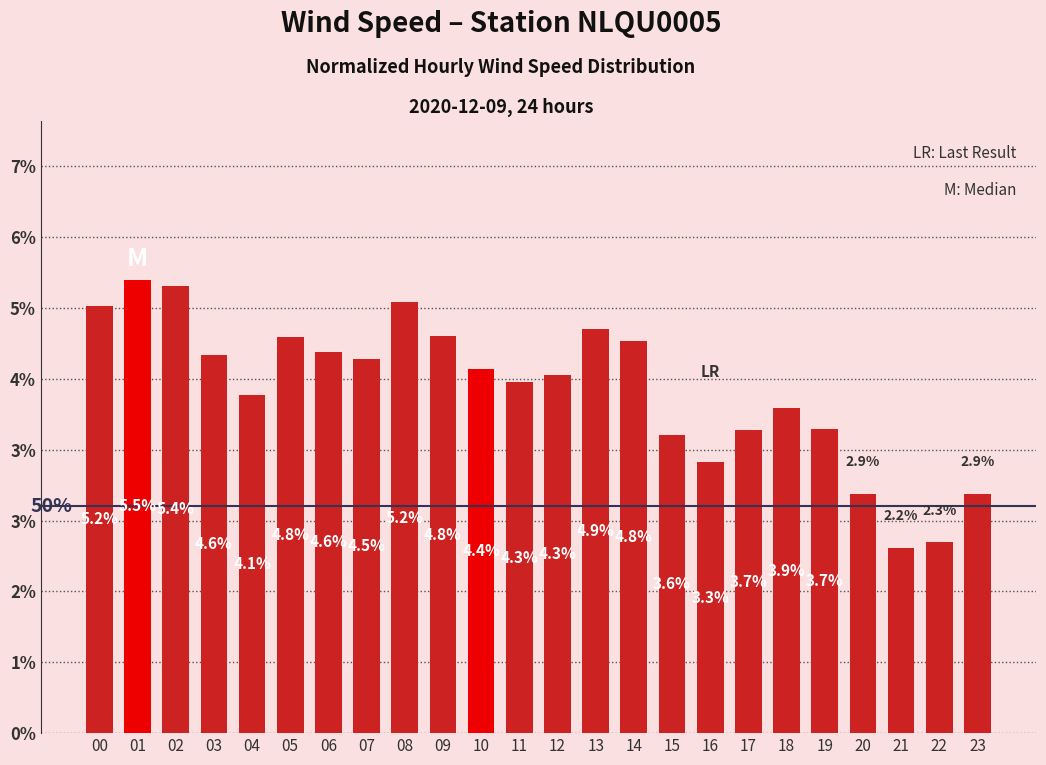

List the labels in order of value, largest first.

01, 02, 08, 00, 13, 09, 05, 14, 06, 03, 07, 10, 12, 11, 04, 18, 19, 17, 15, 16, 20, 23, 22, 21